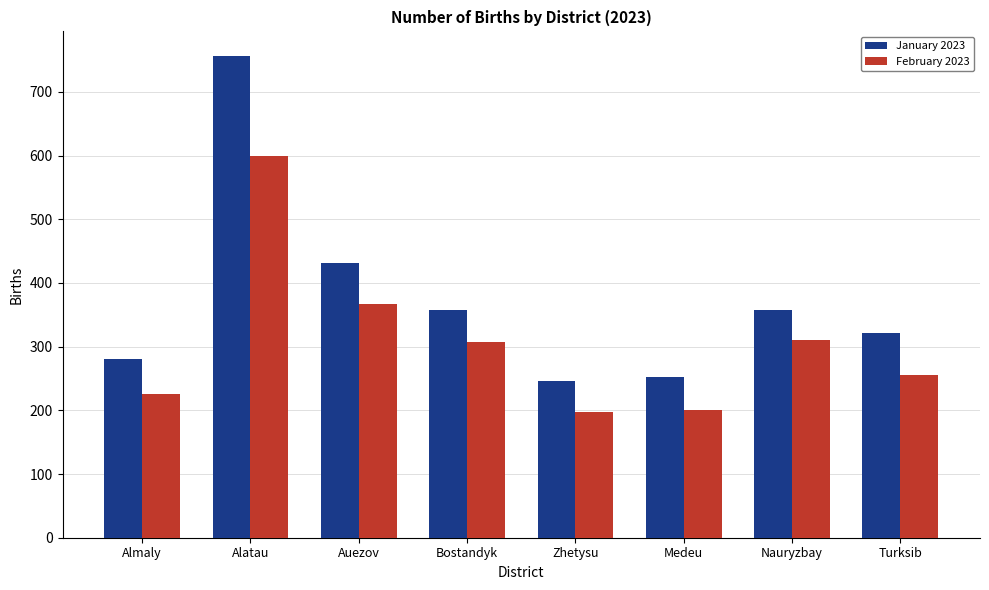

List the series in order of their peak value, lowest first.

February 2023, January 2023